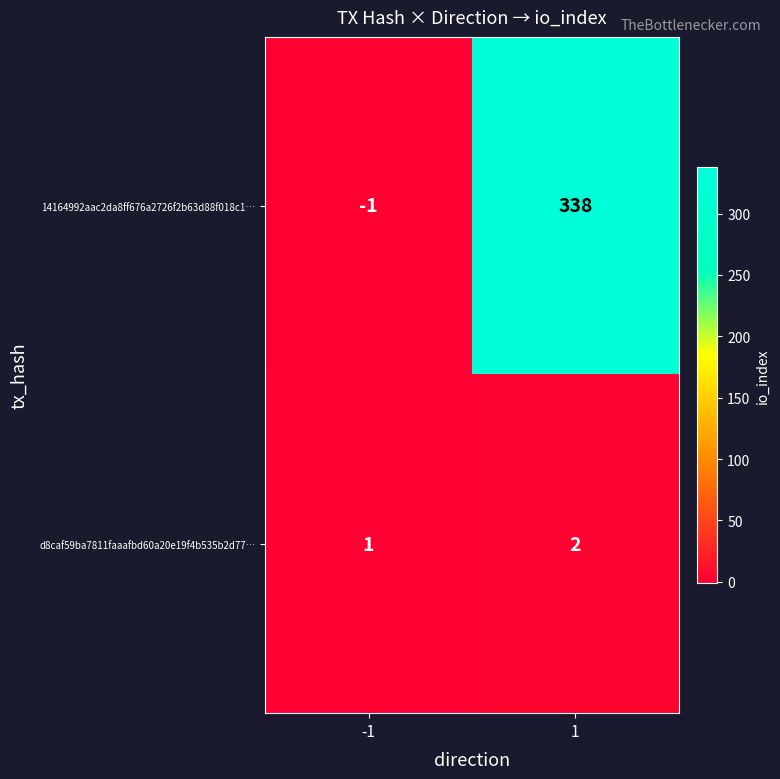

Which series has the largest total across all categories?

14164992aac2da8ff676a2726f2b63d88f018c1…